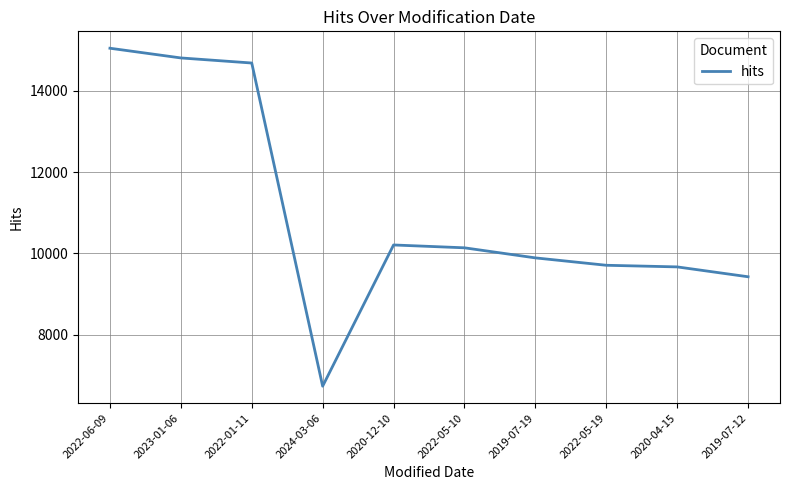

What is the sum of the values at 2023-01-06 and 2022-05-19?

24523